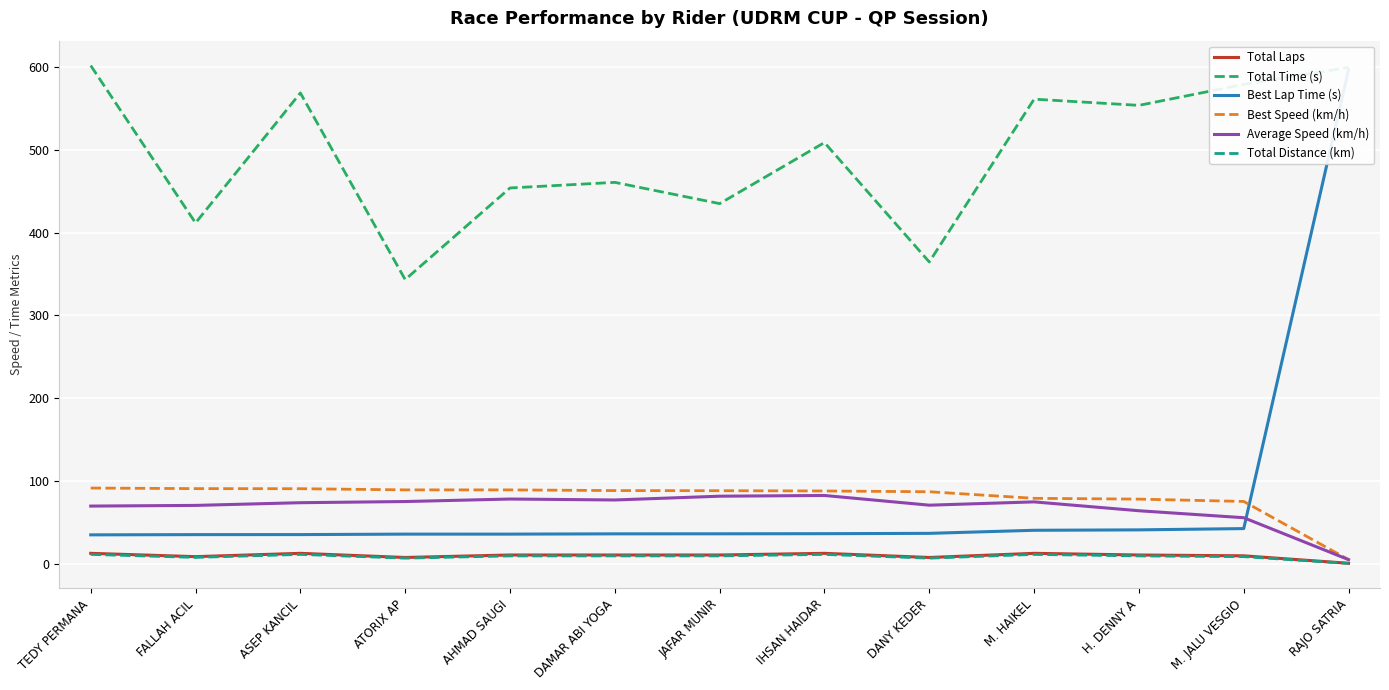

True or false: Best Speed (km/h) and Best Lap Time (s) cross at least once.

True